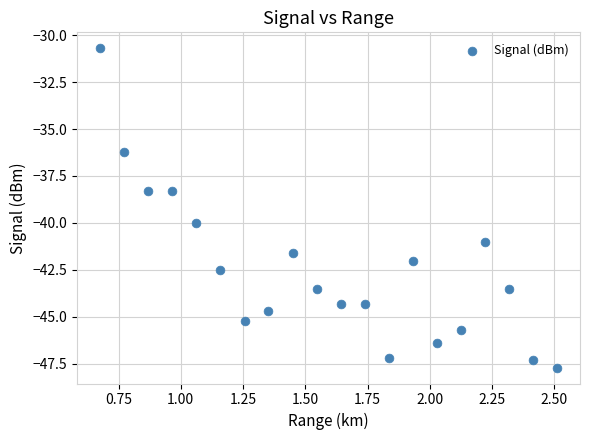

What is the range of Y values (max minus min)?

17.0